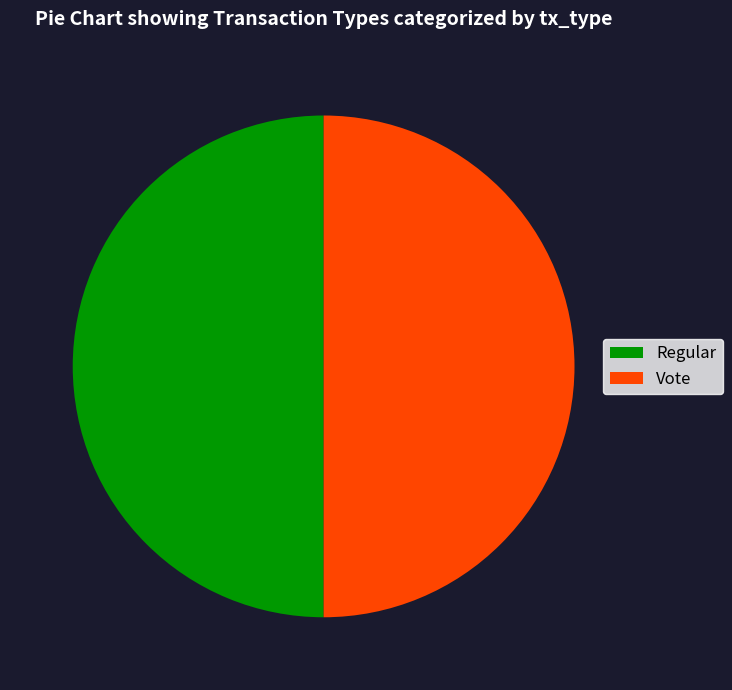

Is the sum of Regular and Vote greater than half?

Yes